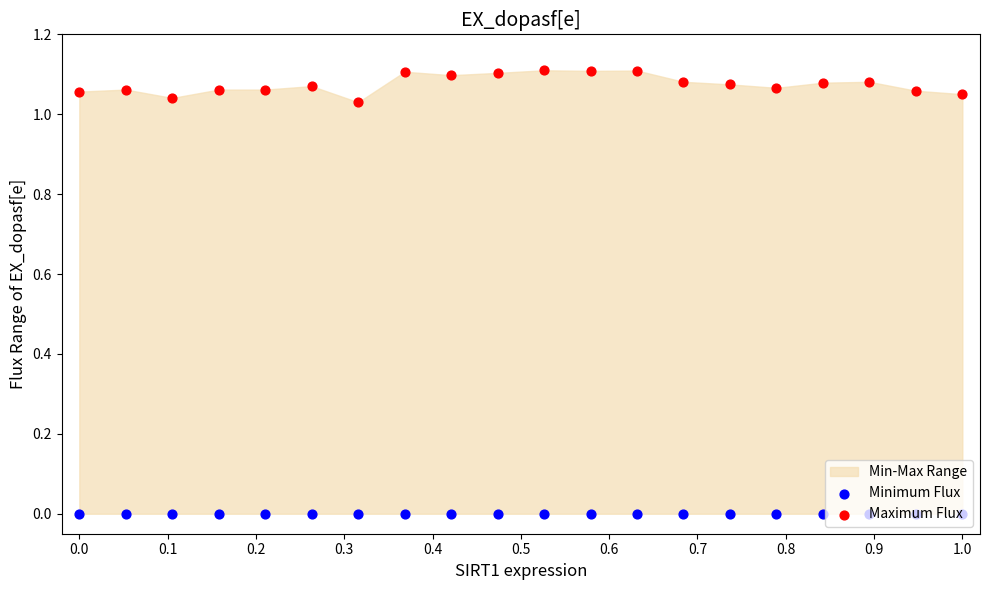

Which series contains the highest Y value?

Maximum Flux